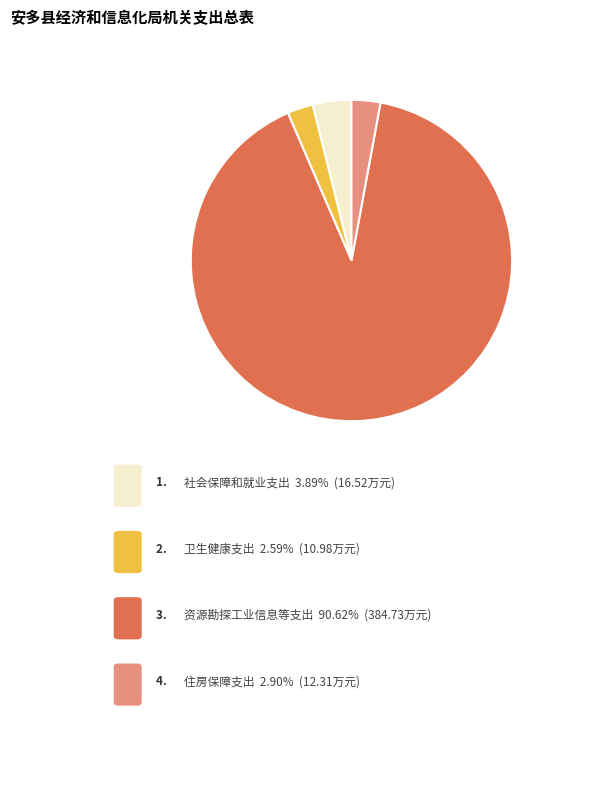

Rank the categories by value from highest to lowest.

资源勘探工业信息等支出, 社会保障和就业支出, 住房保障支出, 卫生健康支出